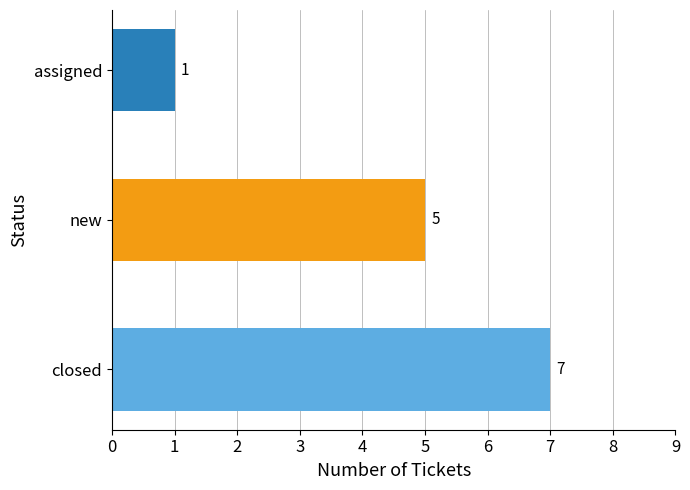

What is the change in value from closed to assigned?

-6